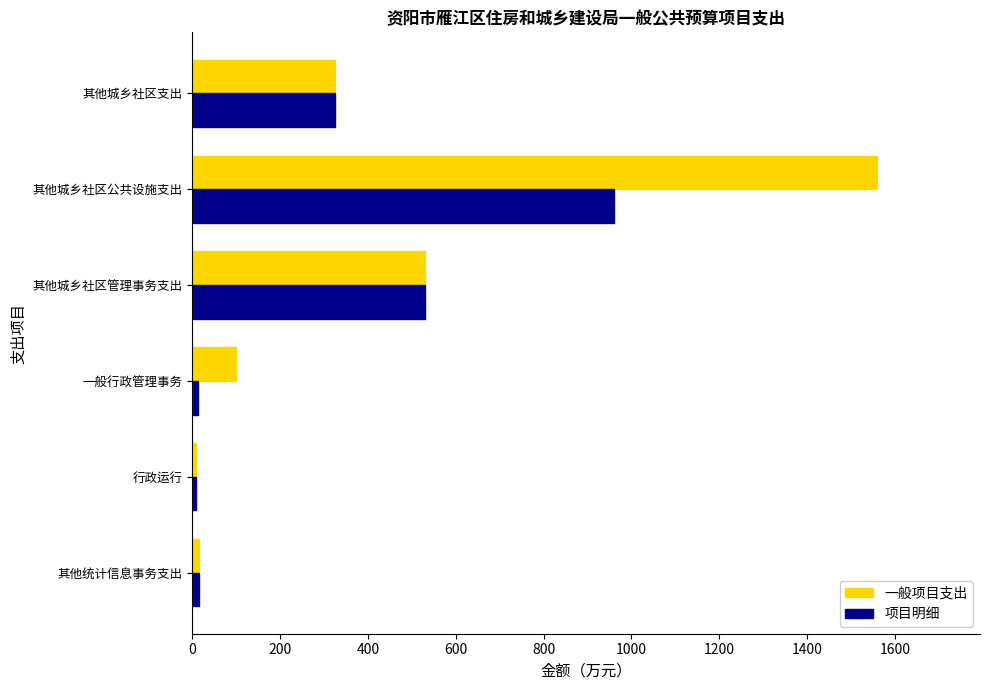

At which label is 一般项目支出 closest to 784?

其他城乡社区管理事务支出